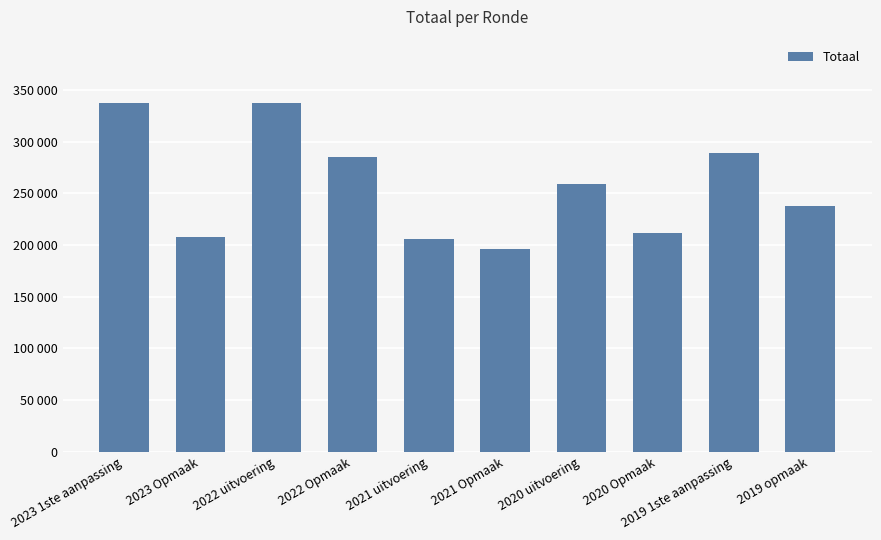

Reading left to right, what are all the values shown in this chart?

337472	207943	337739	284741	205640	195703	259391	211811	289378	237566